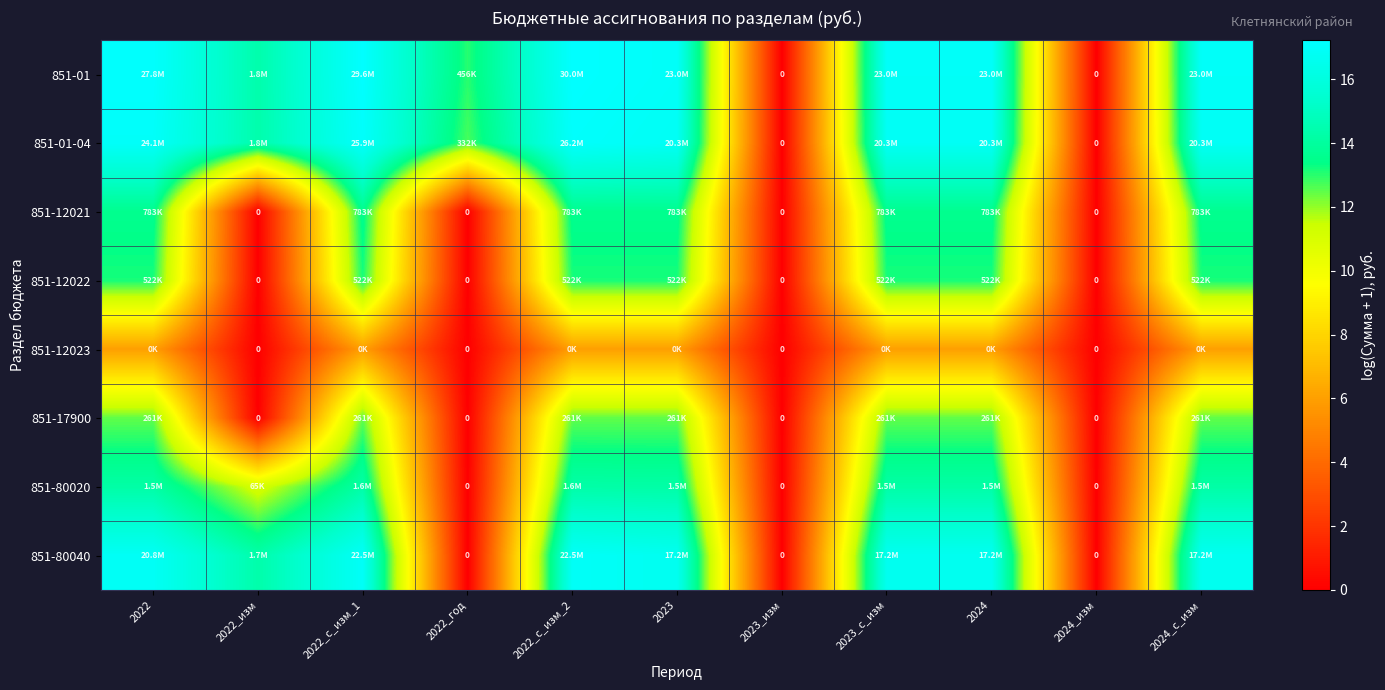

Between 2022_год and 2022_с_изм_2, which series saw the biggest shift?

851-80040